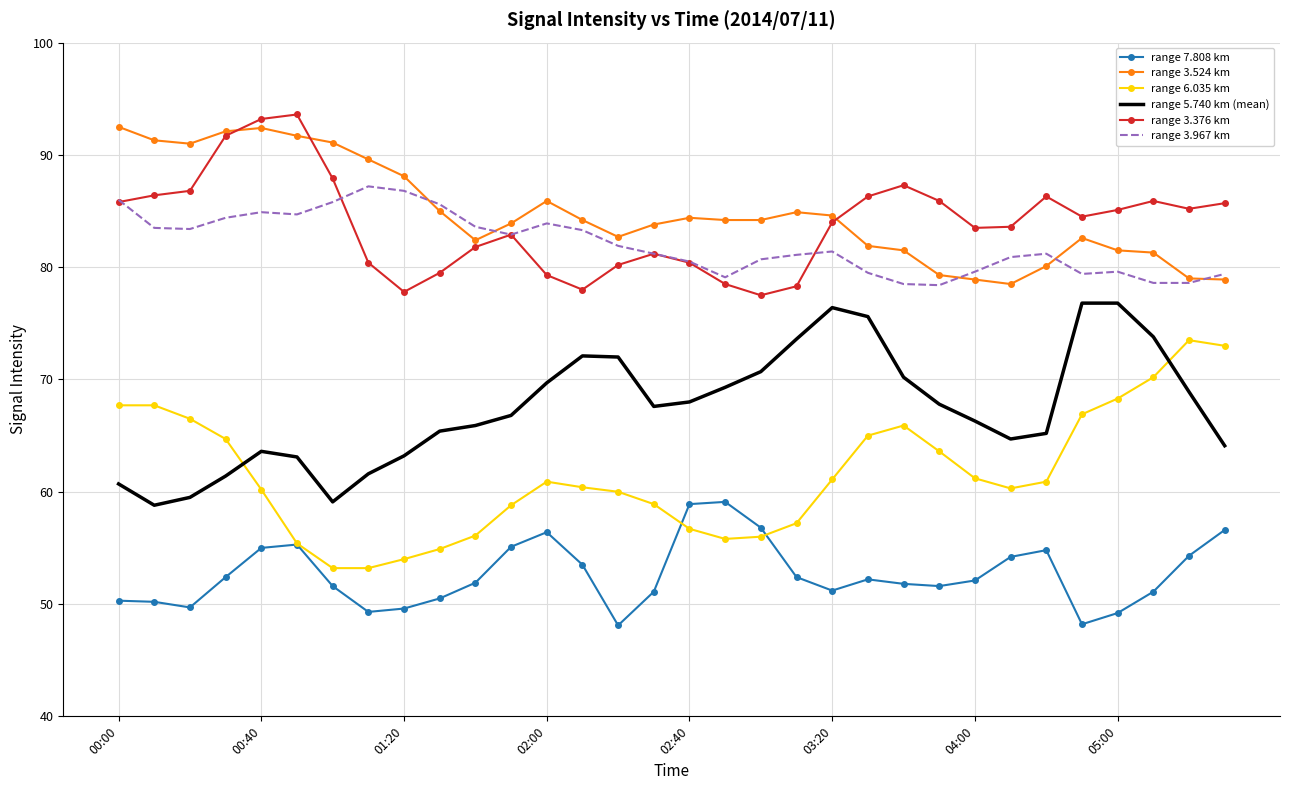

What is the minimum value shown in the chart?

48.1